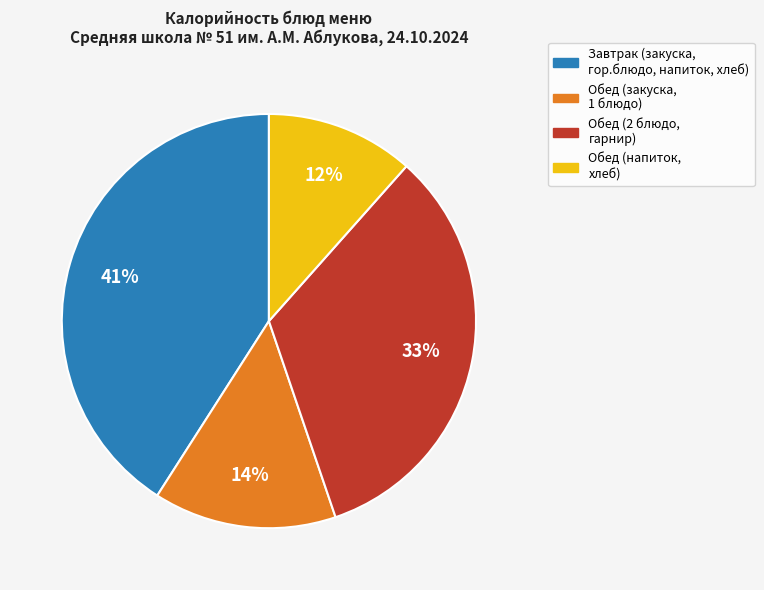

Is there a majority slice in this chart?

No